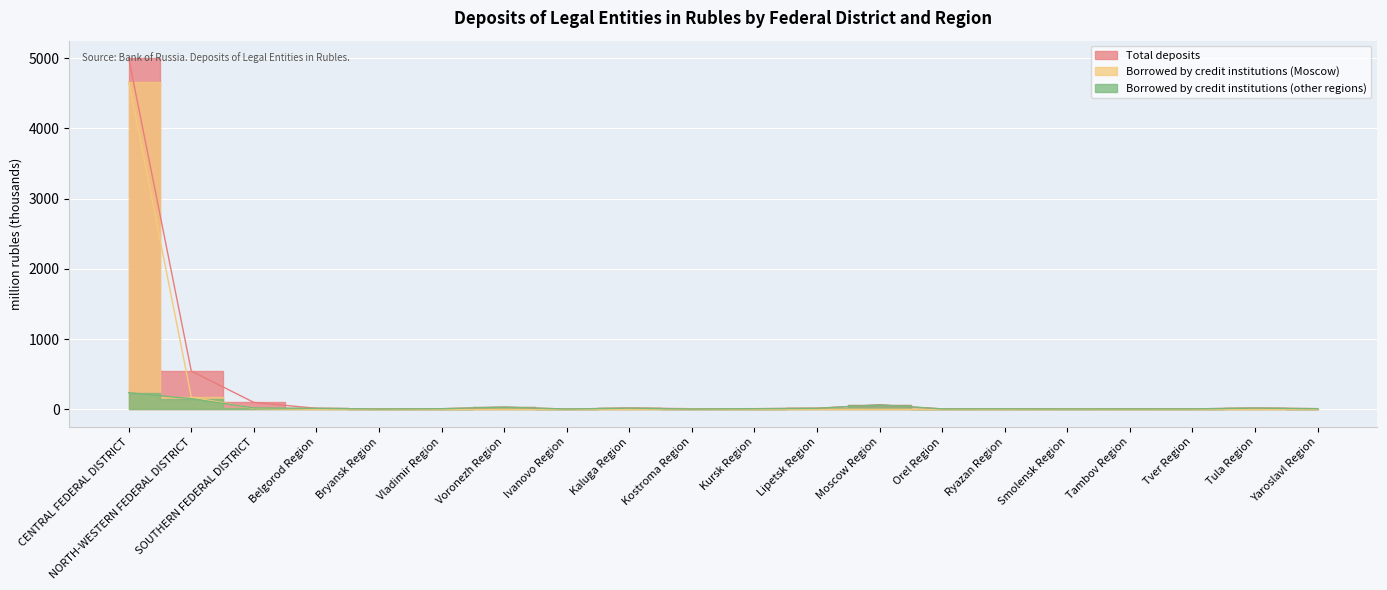

Which series has the largest total across all categories?

Total deposits